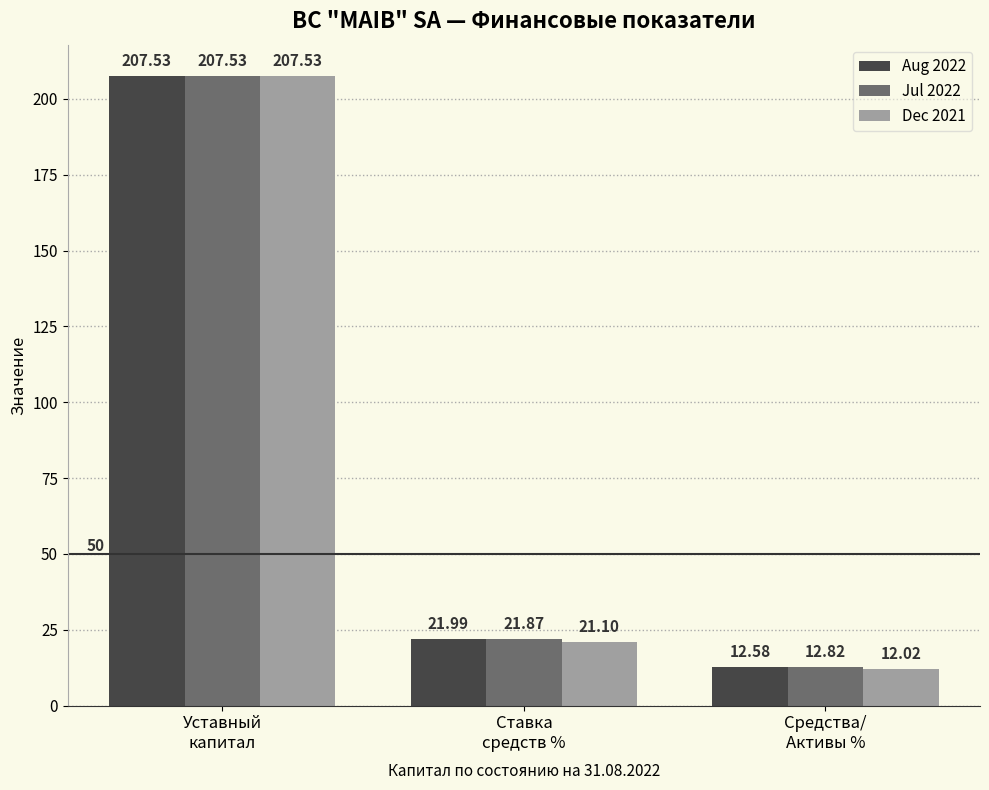

What is the average value of the Jul 2022 series?

80.7